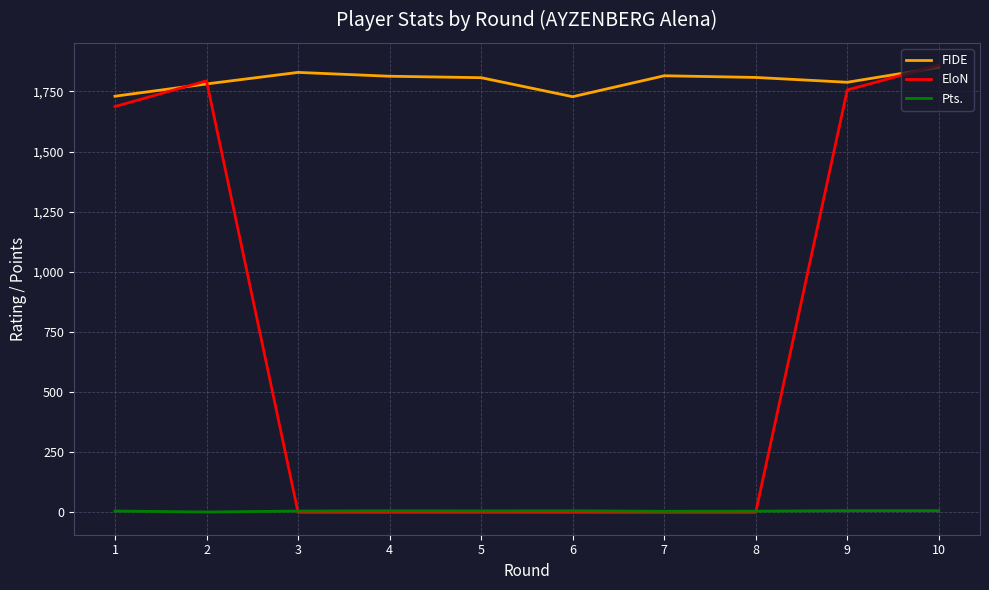

Is it true that EloN equals 677.0 at 8?

False